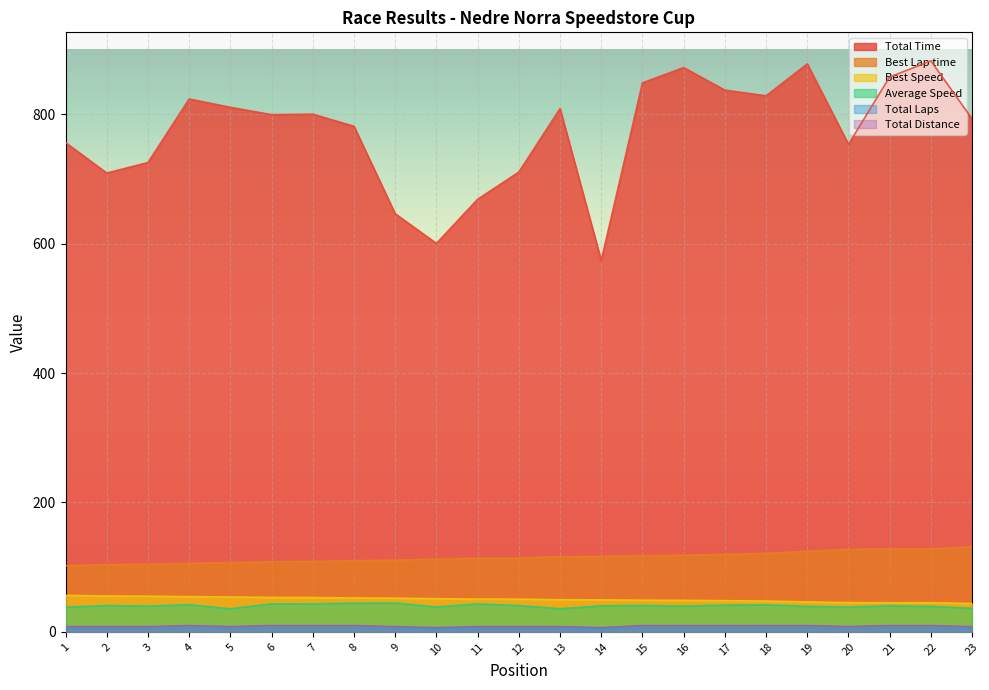

True or false: Average Speed and Best Lap time intersect in this chart.

False